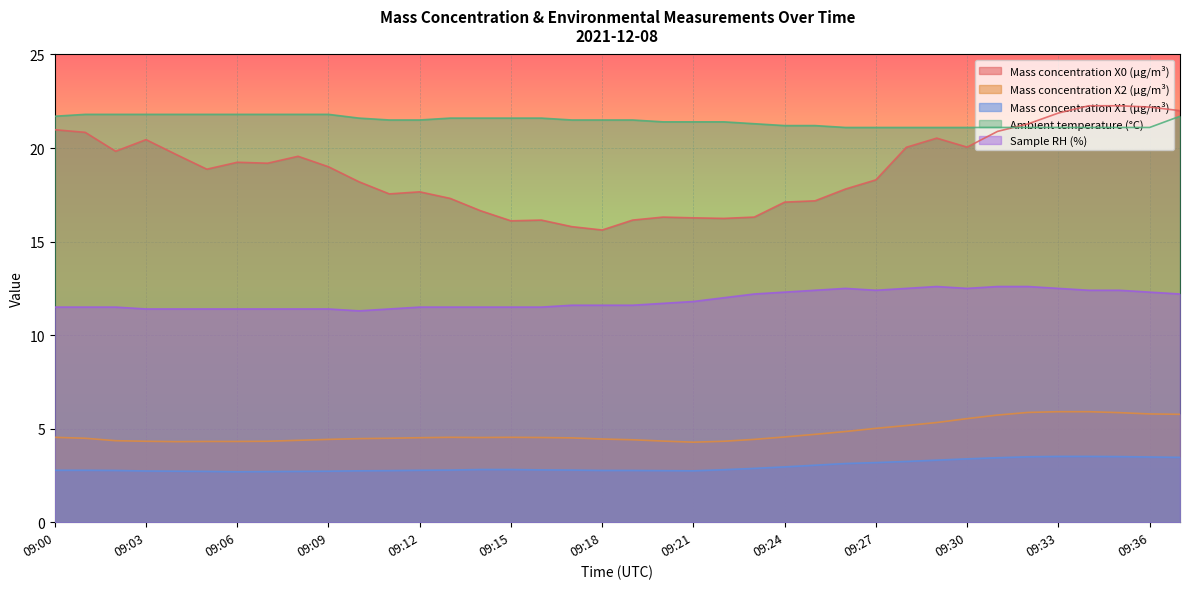

How many lines are shown in the chart?

5